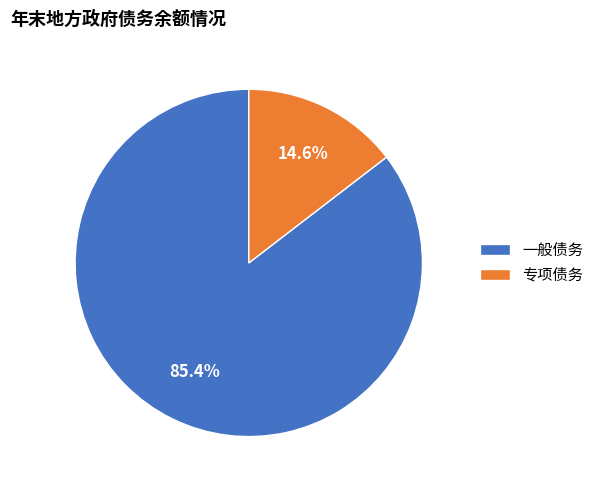

Does 专项债务 represent more than half of the total?

No